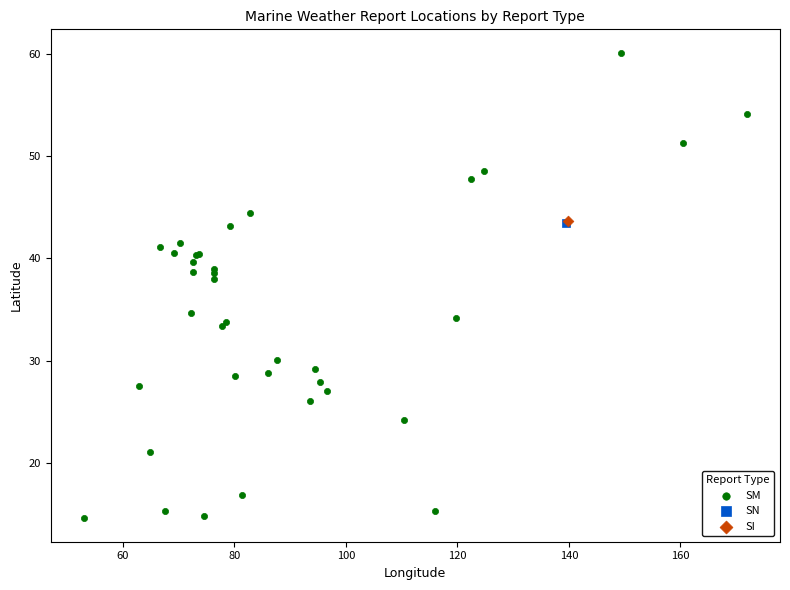

What are all the series names shown in the legend?

SM, SN, SI